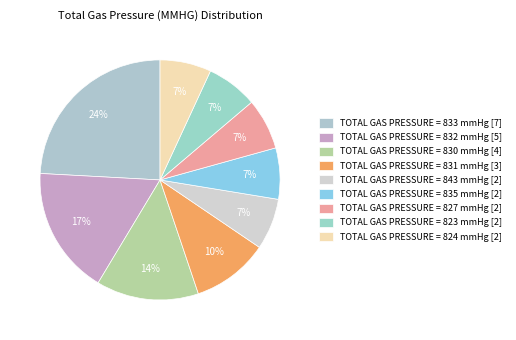

How many slices are in this pie chart?

9